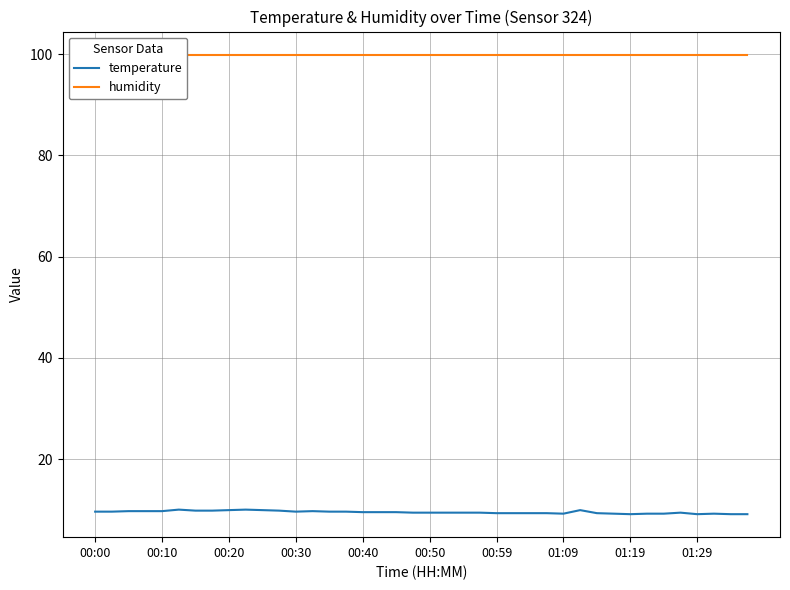

True or false: humidity and temperature intersect in this chart.

False